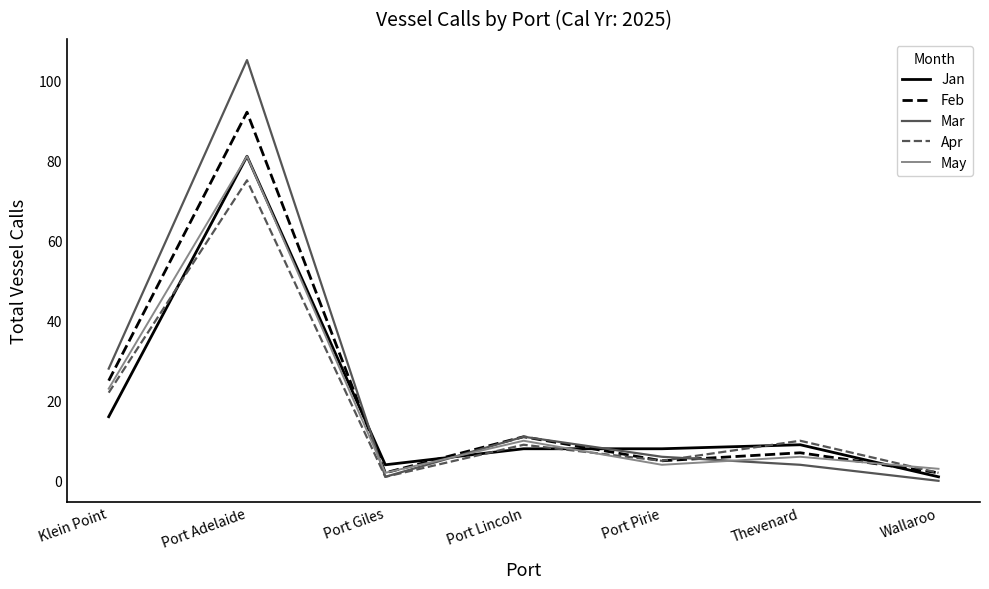

True or false: Mar and May intersect in this chart.

True